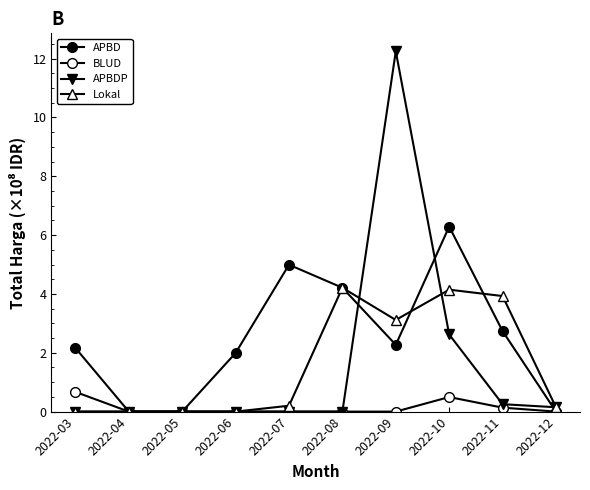

Reading left to right, what are all the values shown in this chart?

APBD: 2022-03=2.2	2022-04=0.0	2022-05=0.0	2022-06=2.0	2022-07=5.0	2022-08=4.2	2022-09=2.3	2022-10=6.3	2022-11=2.7	2022-12=0.0
BLUD: 2022-03=0.7	2022-04=0.0	2022-05=0.0	2022-06=0.0	2022-07=0.0	2022-08=0.0	2022-09=0.0	2022-10=0.5	2022-11=0.1	2022-12=0.0
APBDP: 2022-03=0.0	2022-04=0.0	2022-05=0.0	2022-06=0.0	2022-07=0.0	2022-08=0.0	2022-09=12.2	2022-10=2.6	2022-11=0.3	2022-12=0.1
Lokal: 2022-03=0.0	2022-04=0.0	2022-05=0.0	2022-06=0.0	2022-07=0.2	2022-08=4.2	2022-09=3.1	2022-10=4.1	2022-11=3.9	2022-12=0.1